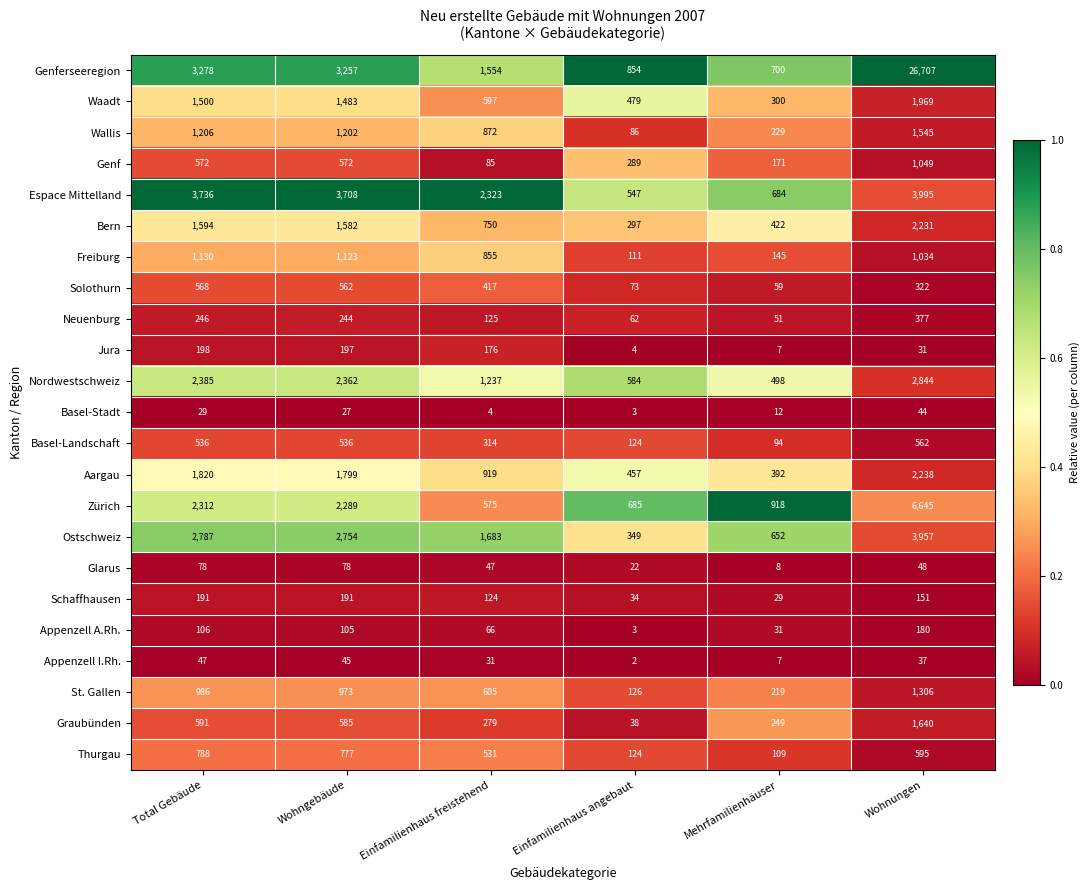

Rank the series by their maximum value, from highest to lowest.

Genferseeregion, Zürich, Espace Mittelland, Ostschweiz, Nordwestschweiz, Aargau, Bern, Waadt, Graubünden, Wallis, St. Gallen, Freiburg, Genf, Thurgau, Solothurn, Basel-Landschaft, Neuenburg, Jura, Schaffhausen, Appenzell A.Rh., Glarus, Appenzell I.Rh., Basel-Stadt